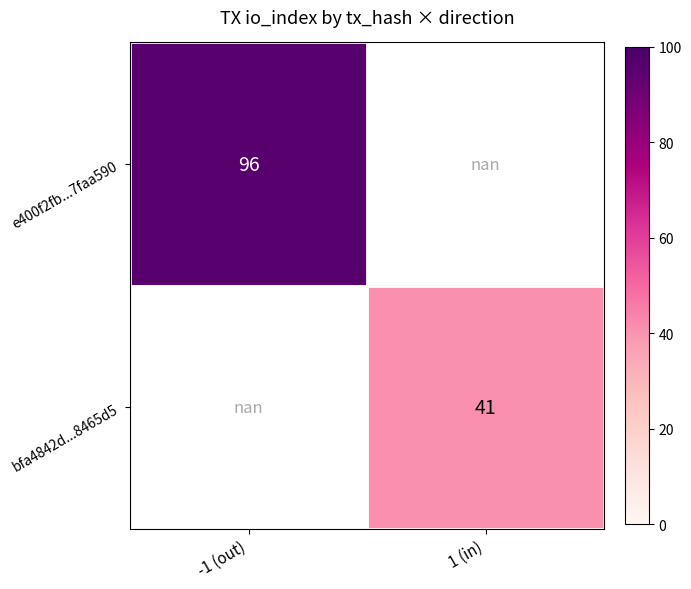

True or false: bfa4842d...8465d5 has a value of 41.0 at 1 (in).

True